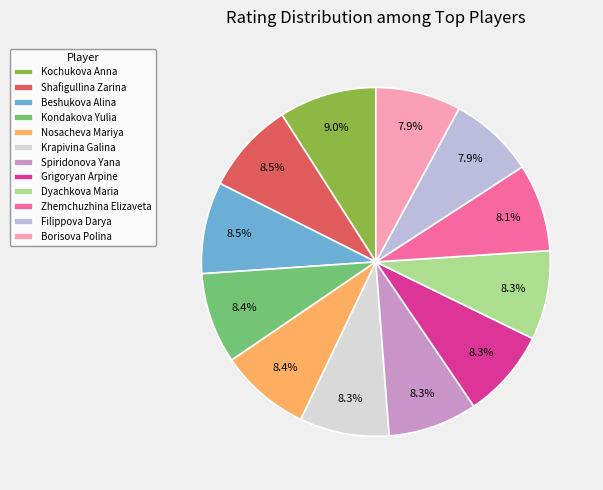

What percentage do Spiridonova Yana and Beshukova Alina together represent?

16.8%